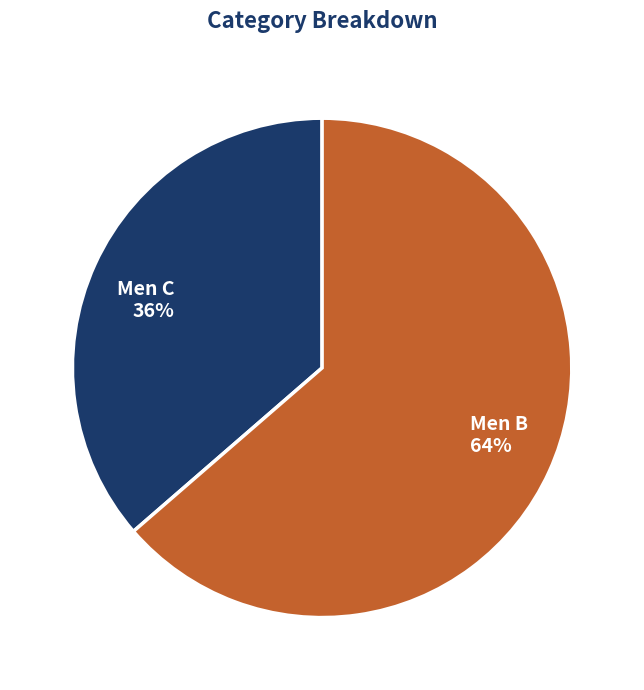

To the nearest percent, what portion does Men C represent?

36%